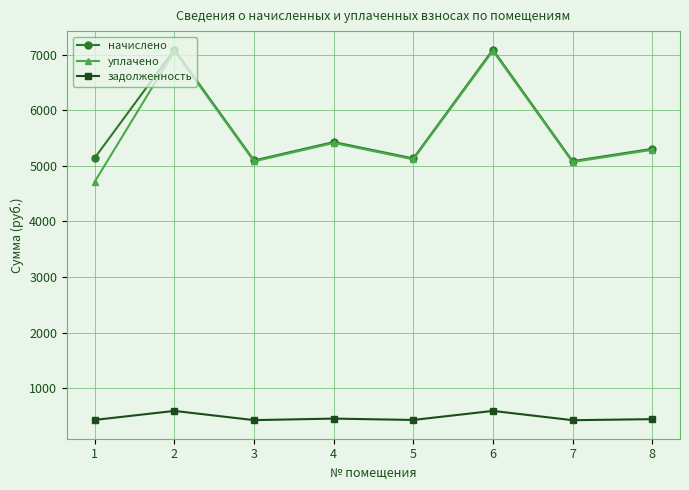

What is the value of the уплачено point at the 2nd from the left?

7069.3